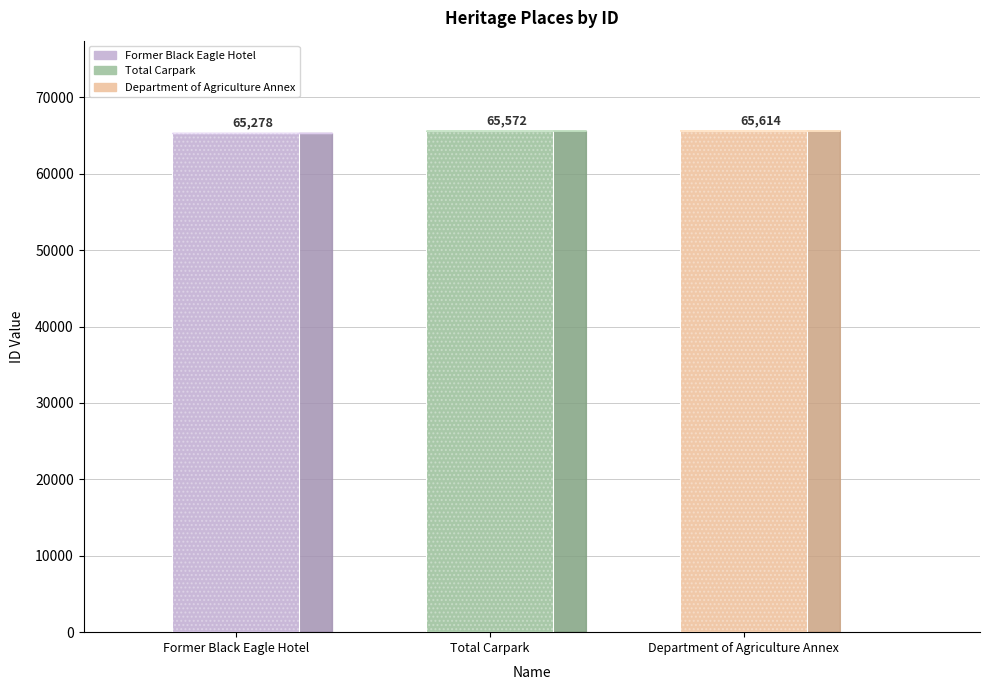

Reading left to right, list all the values displayed in this chart.

65278	65572	65614